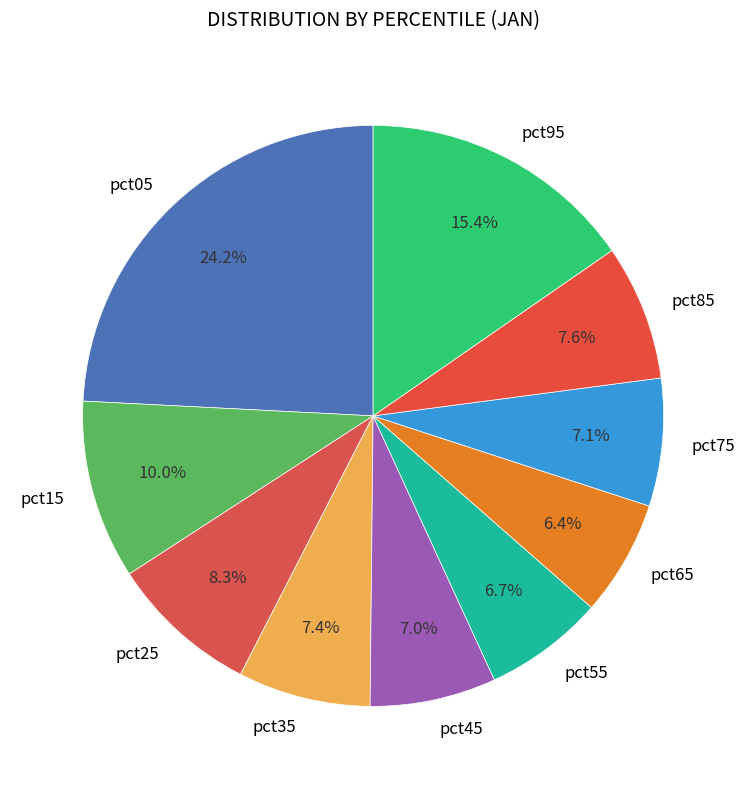

How many segments does this pie chart have?

10